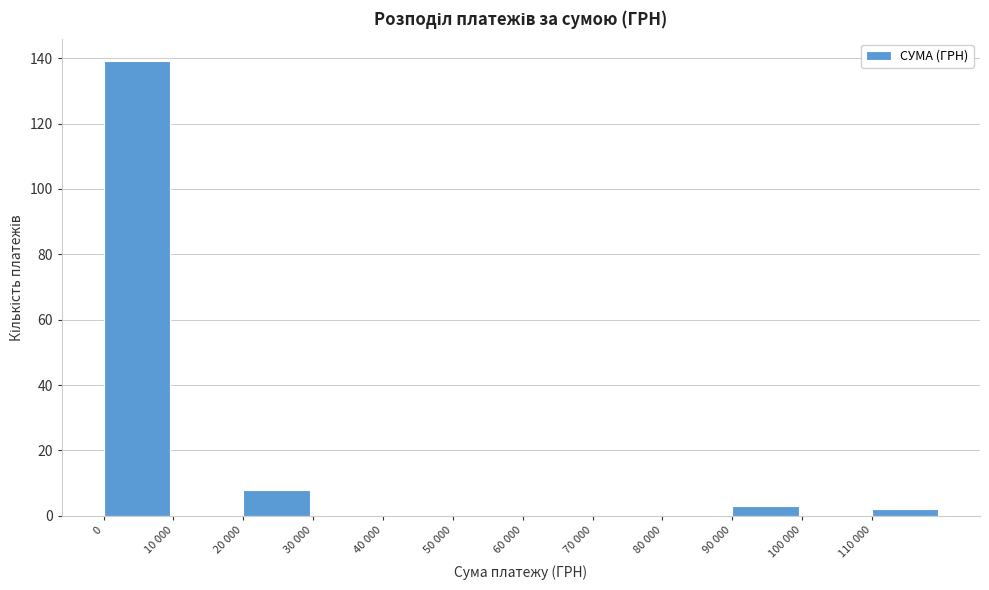

Reading left to right, transcribe all the data shown in this chart.

0=139	10 000=0	20 000=8	30 000=0	40 000=0	50 000=0	60 000=0	70 000=0	80 000=0	90 000=3	100 000=0	110 000=2